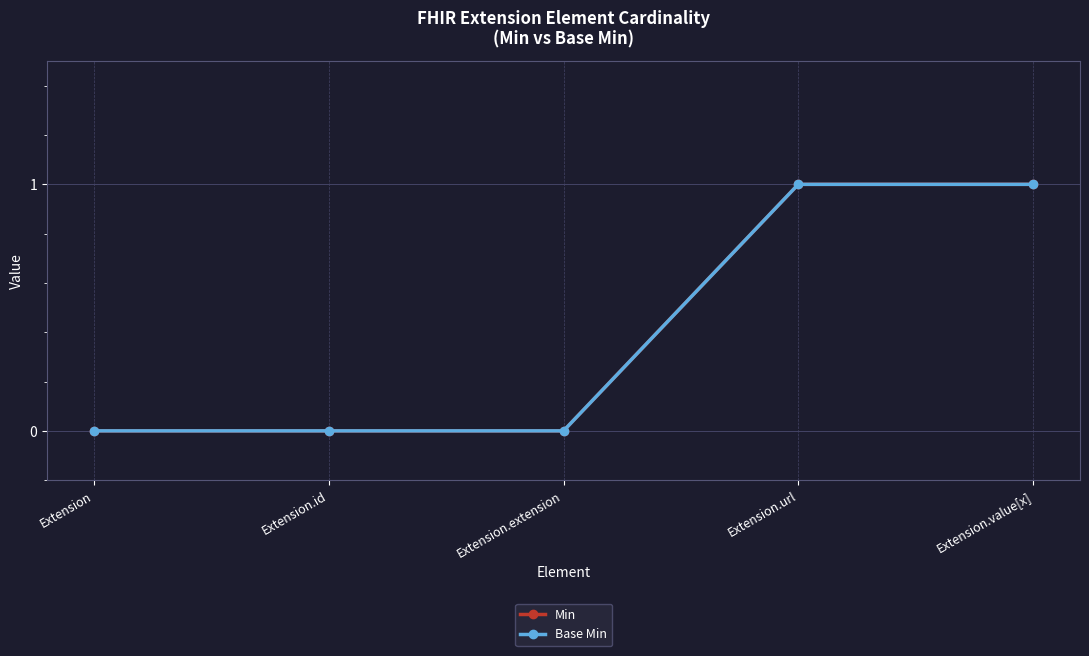

Is this an area chart (filled region under the line)?

No